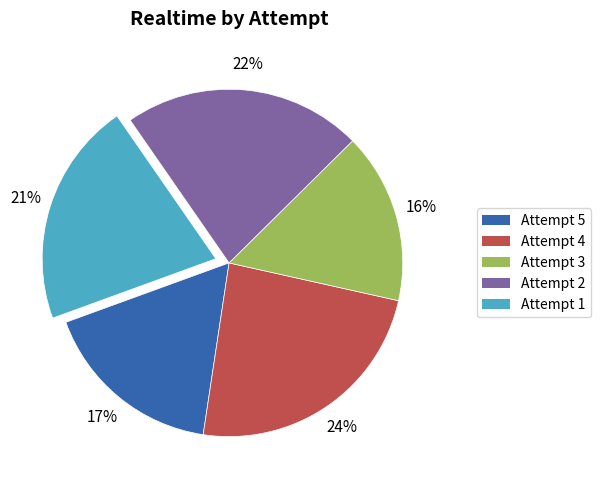

Is there any slice that represents more than half of the pie?

No